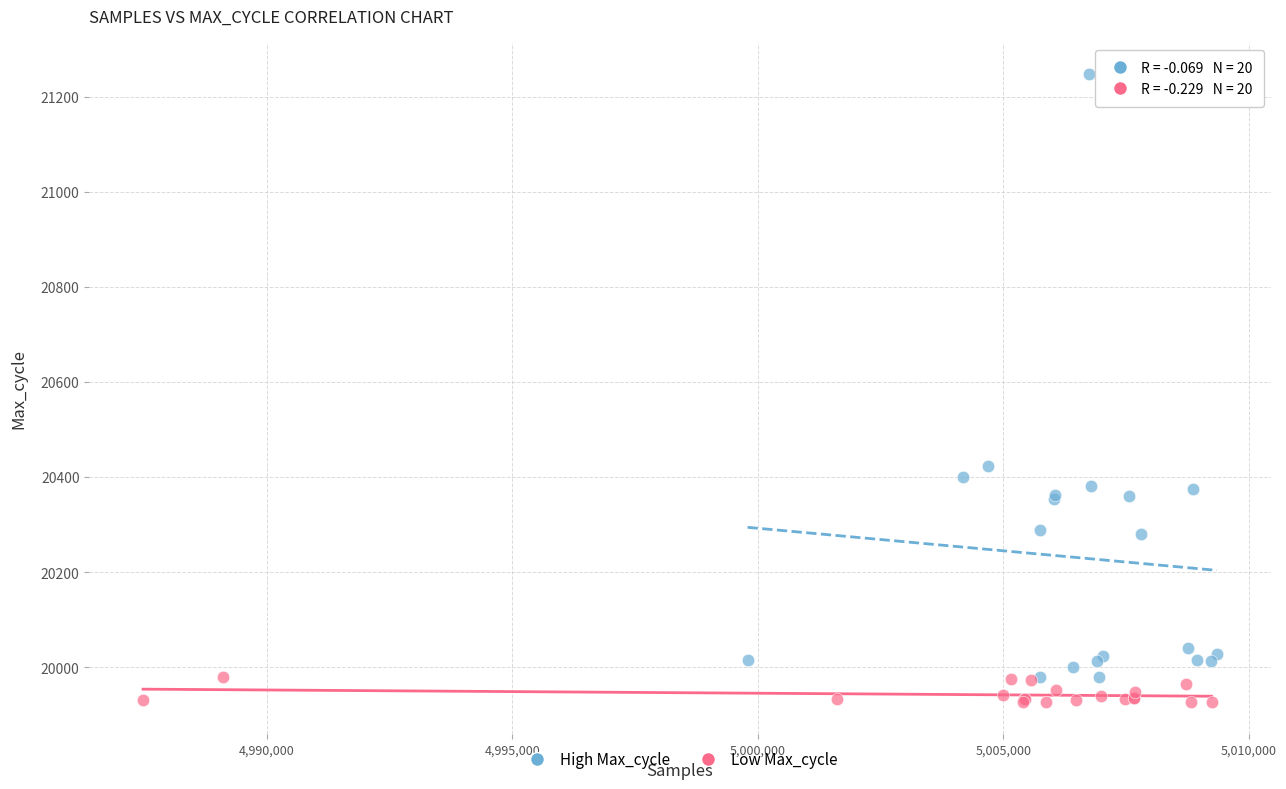

Which series has the largest Y range (max minus min)?

High Max_cycle